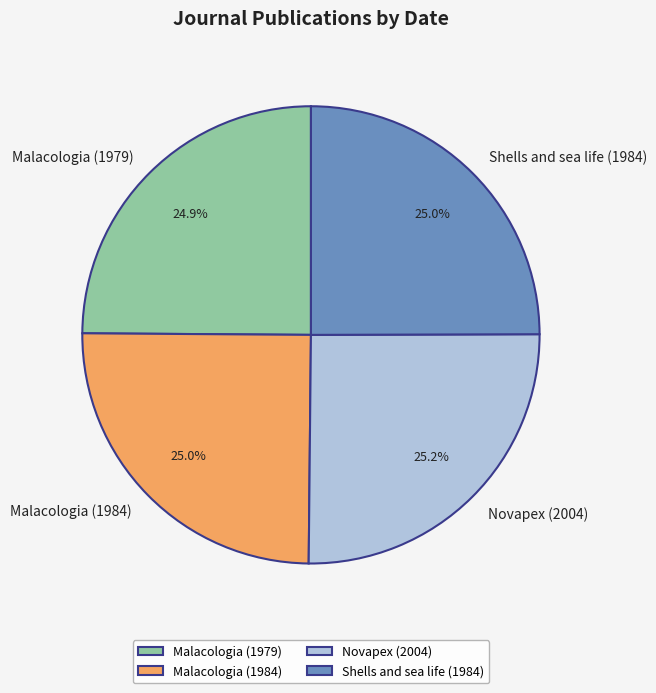

Does Malacologia (1984) represent more than half of the total?

No